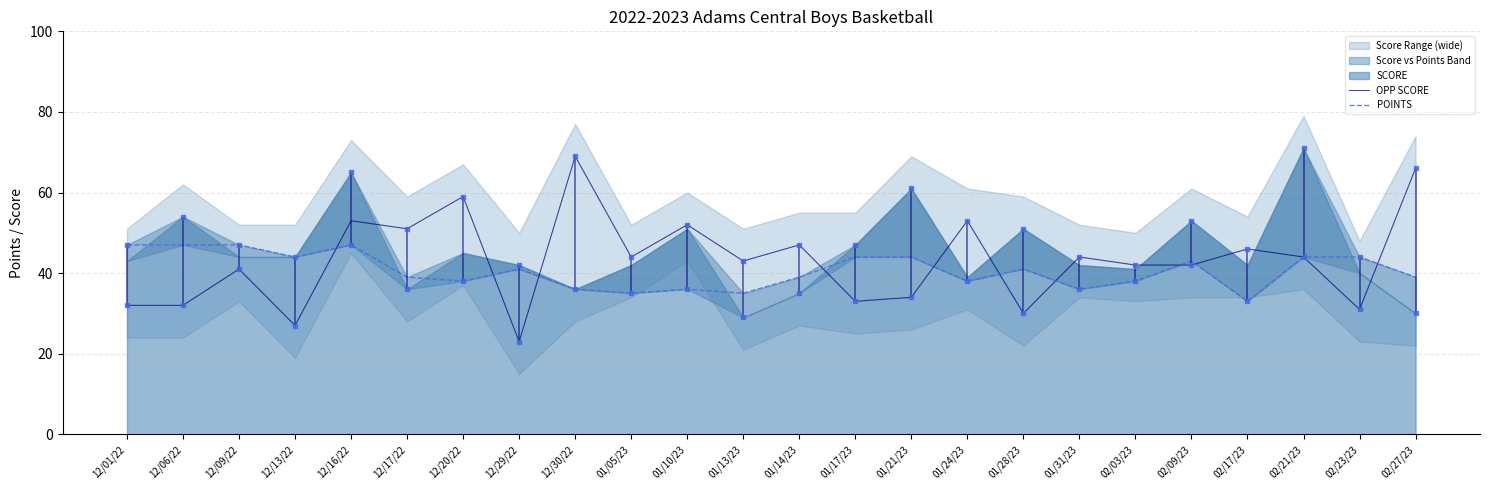

The POINTS series shows 38 at 02/03/23. True or false?

True